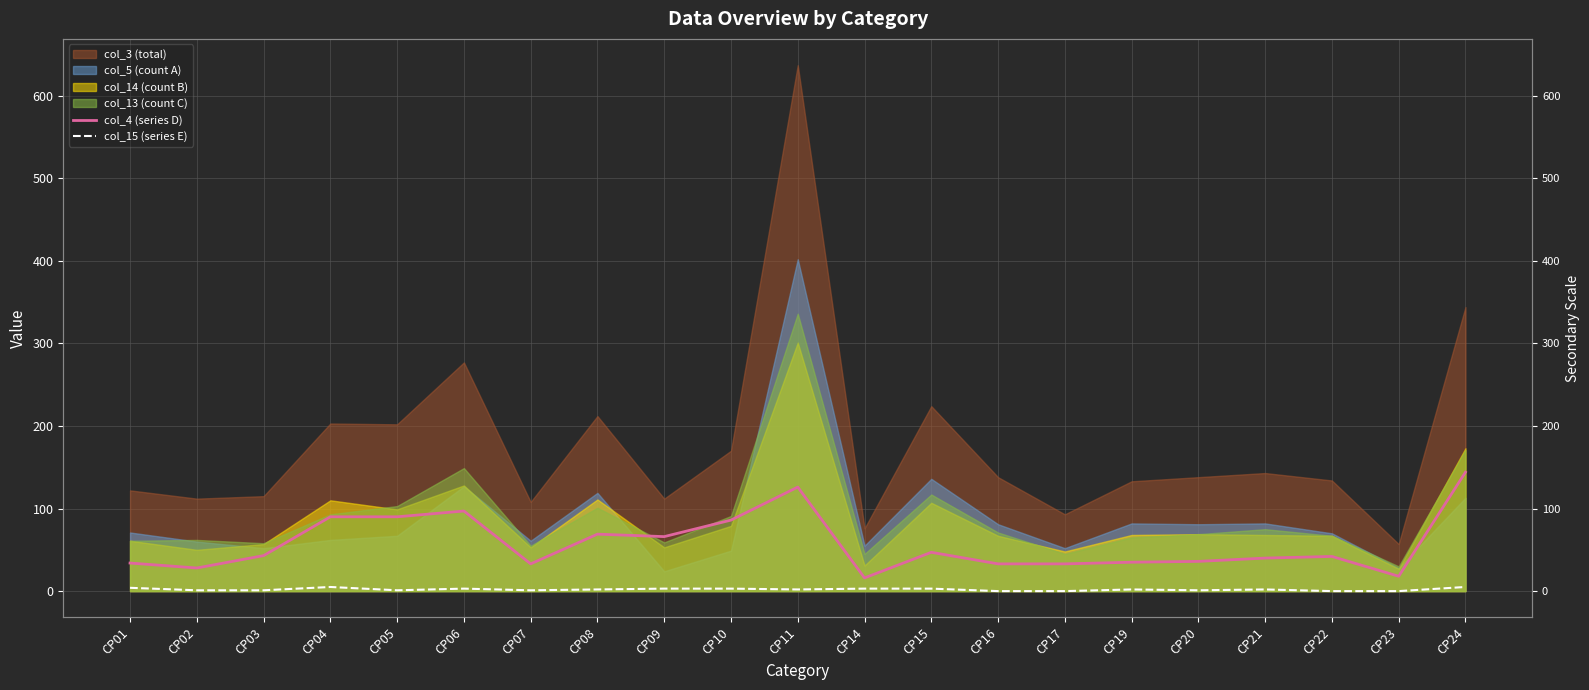

At which label is col_15 (series E) closest to 2?

CP08